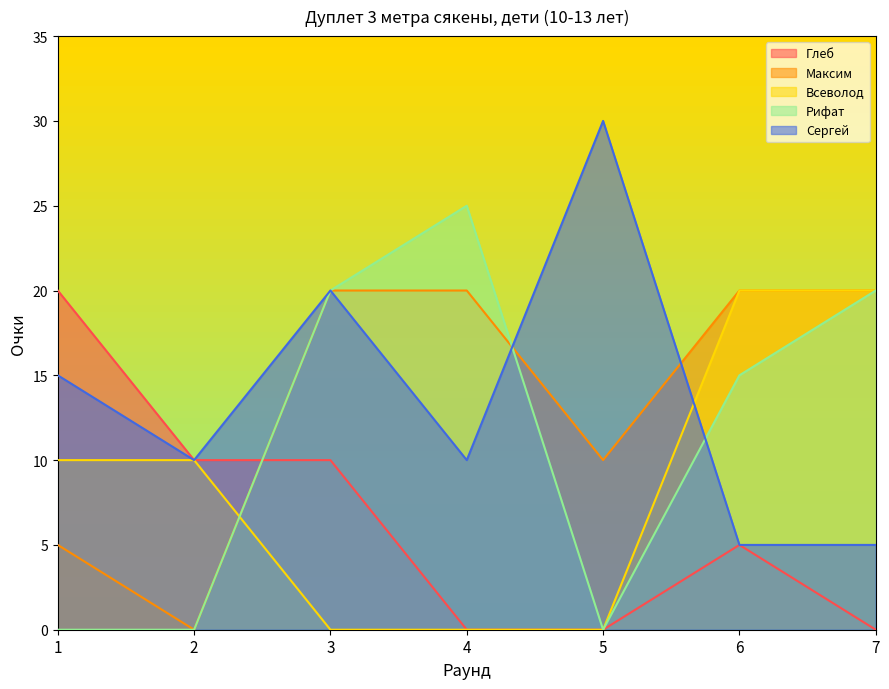

At which category is the sum across all series the highest?

3